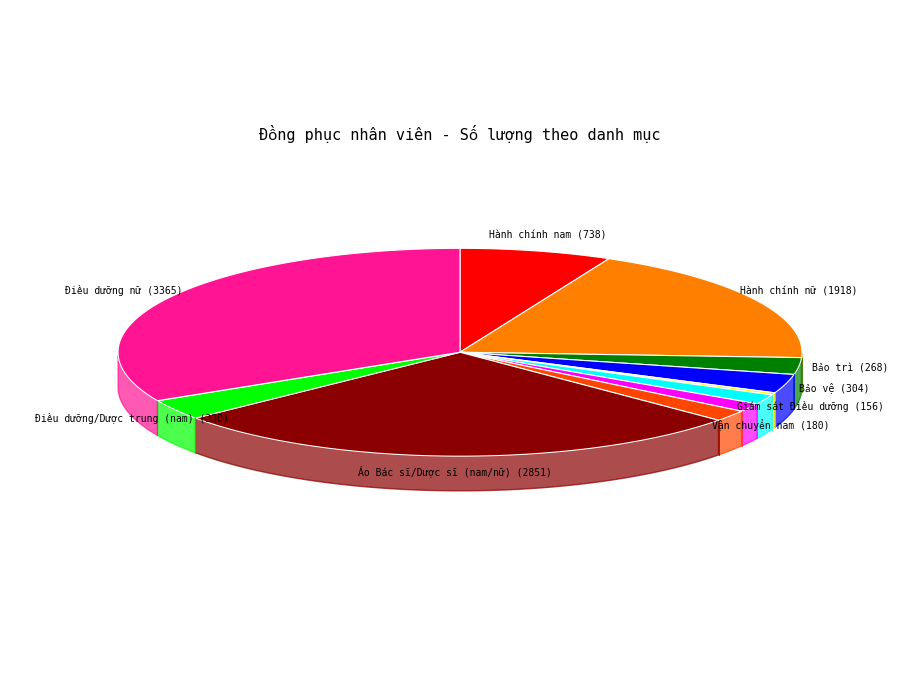

Count the number of slices in the pie.

11